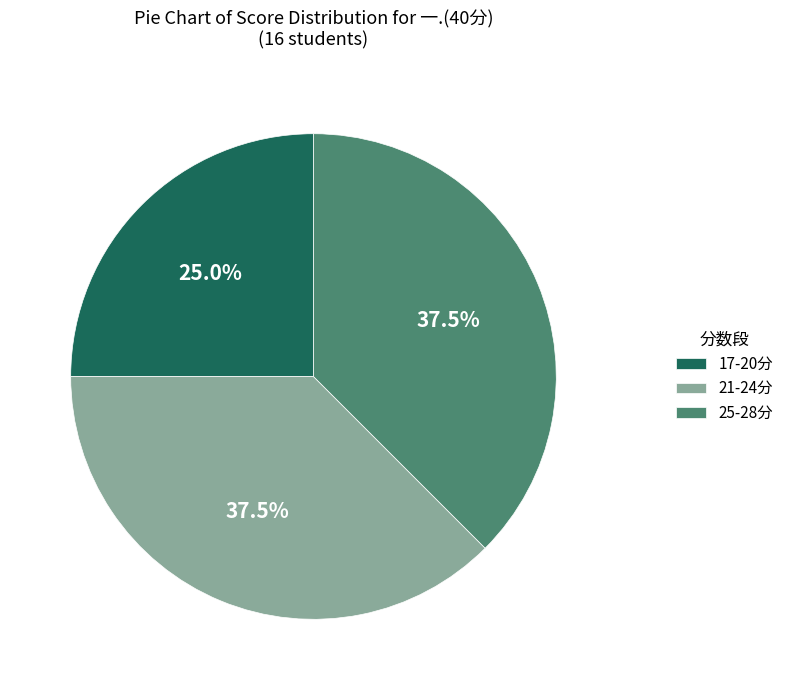

What portion of the pie excludes 17-20分?

75.0%